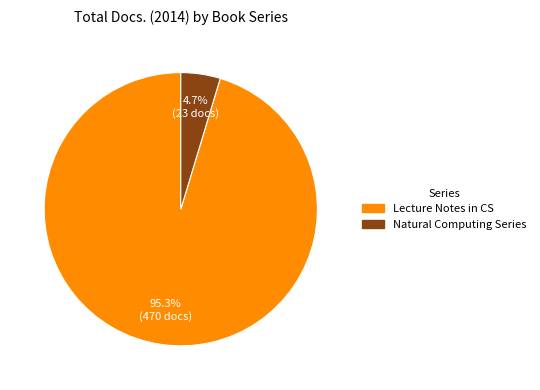

Is there any slice that represents more than half of the pie?

Yes